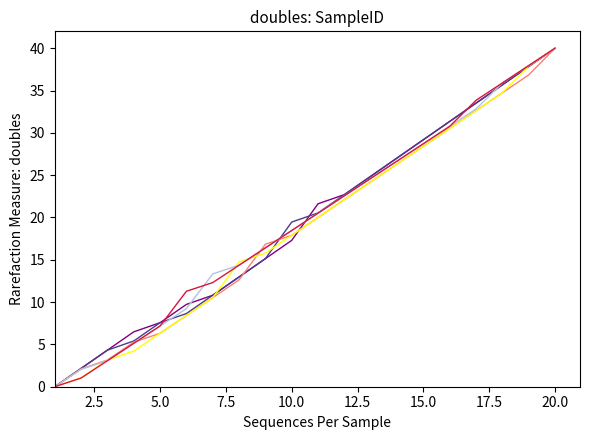

What is the maximum value shown in the chart?

40.0